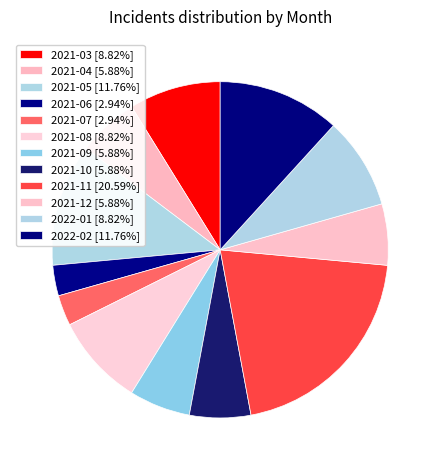

To the nearest percent, what is the average slice percentage?

8%